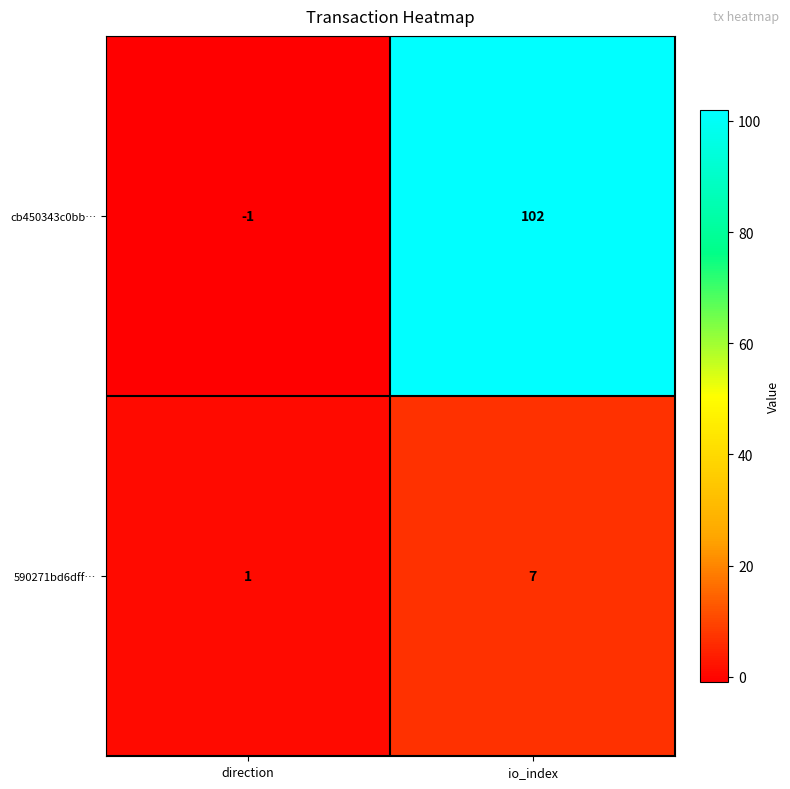

What is the maximum value shown in the chart?

102